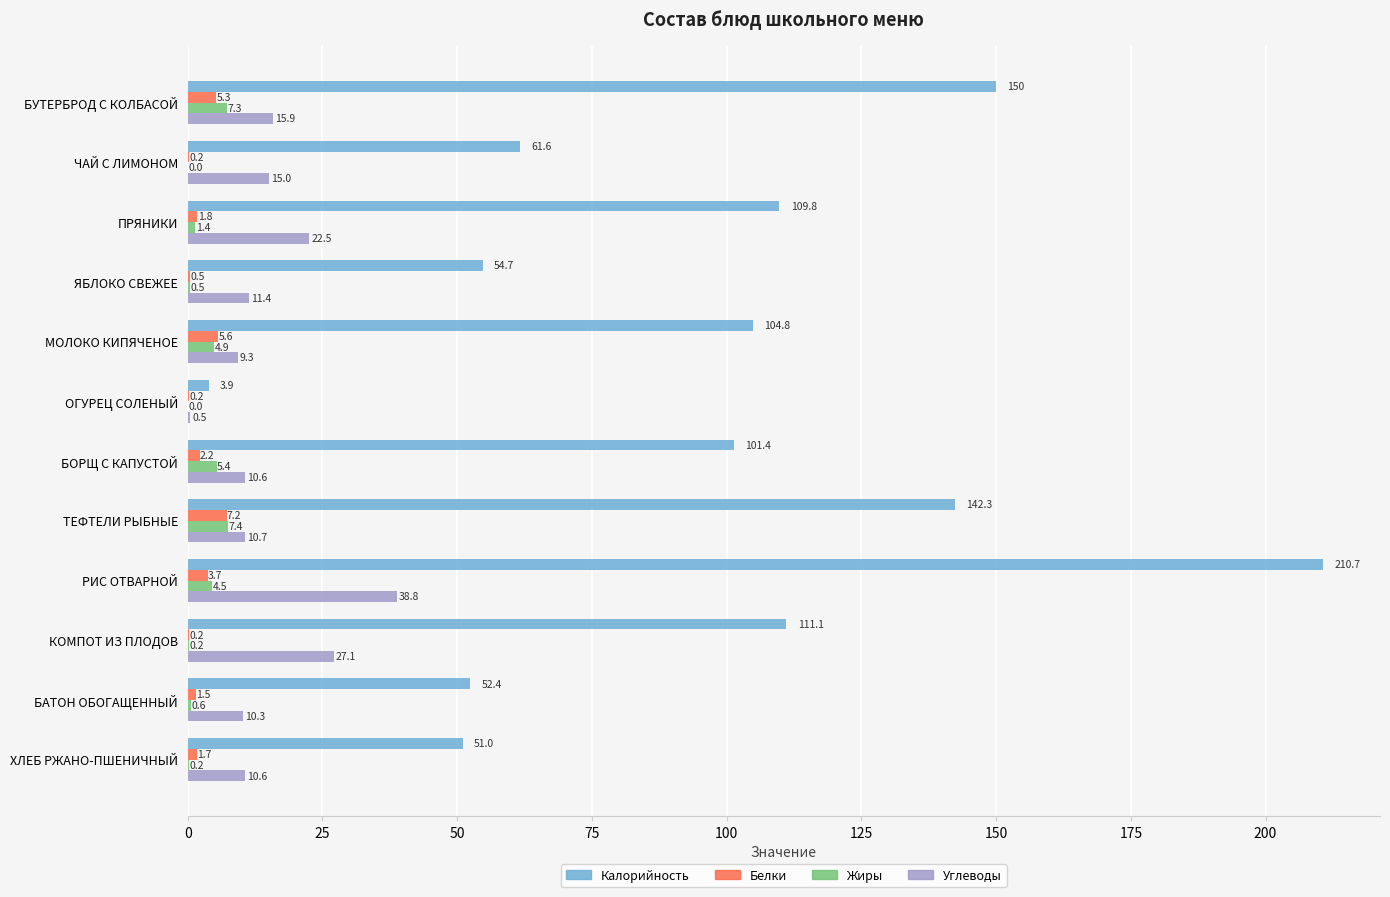

Which category has the highest value in the Калорийность series?

РИС ОТВАРНОЙ